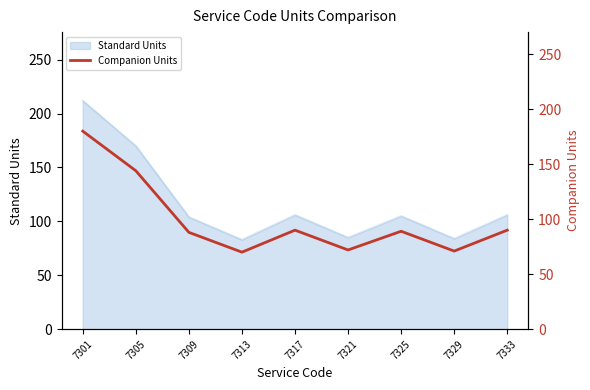

How many values are below 89?

4